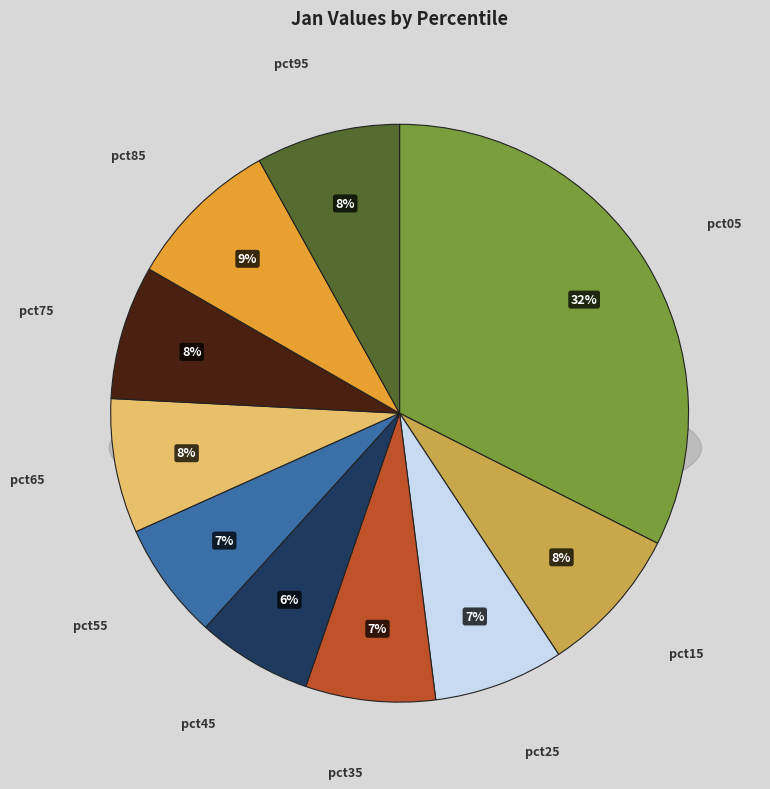

Between pct15 and pct25, which is larger?

pct15